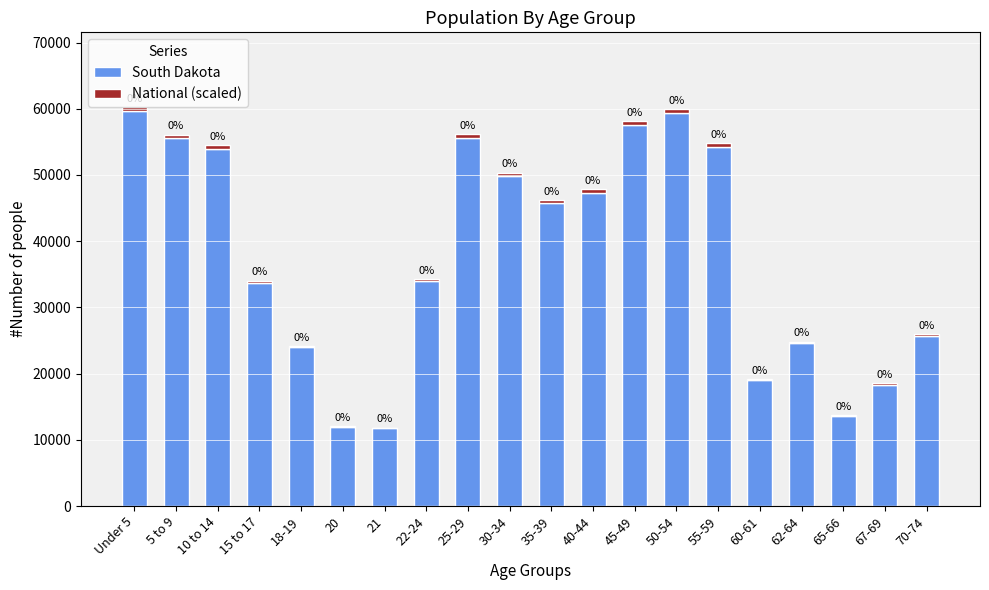

What is the value of the South Dakota bar at the 8th from the left?

33950